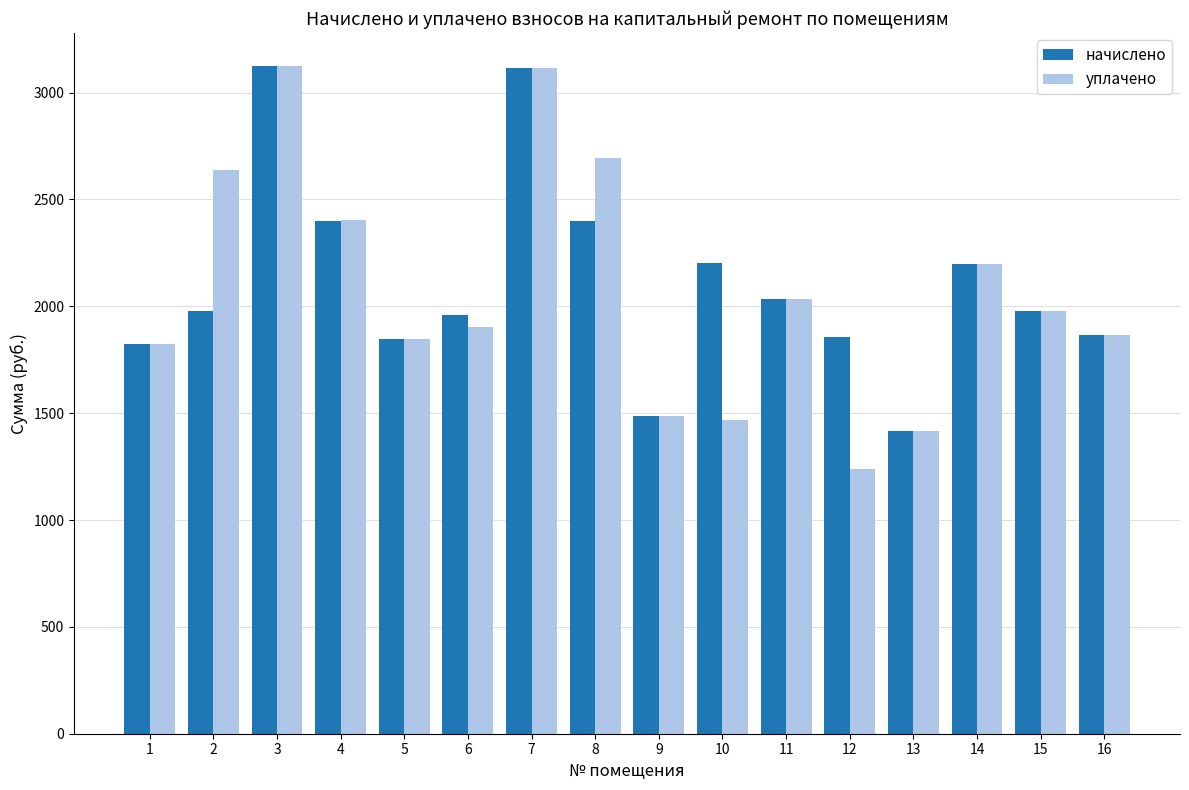

Are the bars grouped side by side (vs. stacked)?

Yes